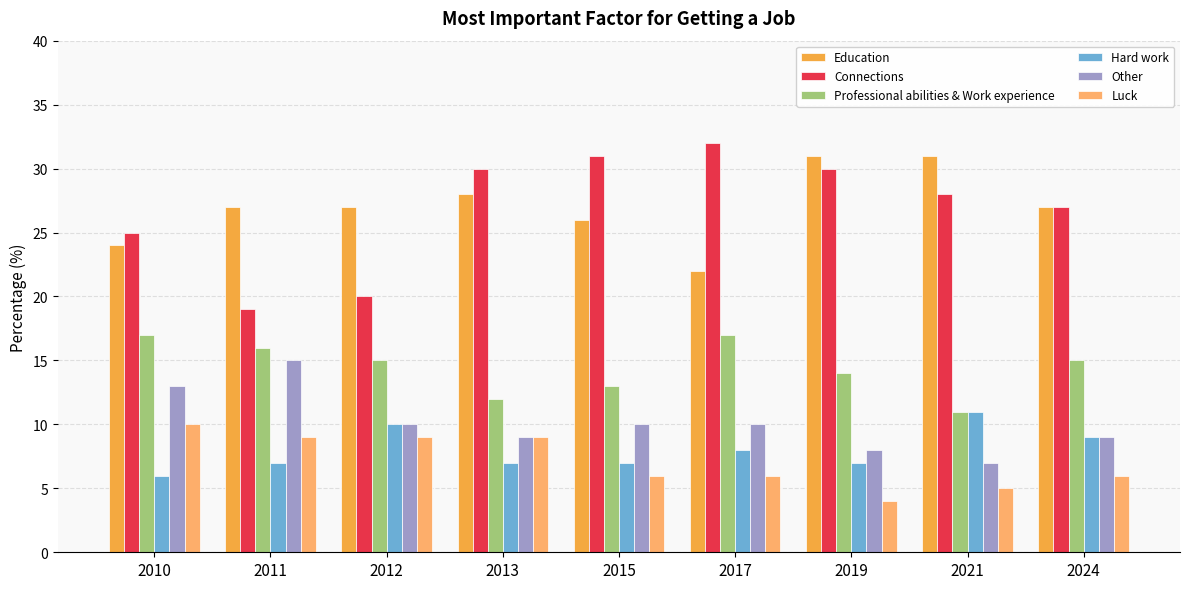

How many data points does each series have?

9